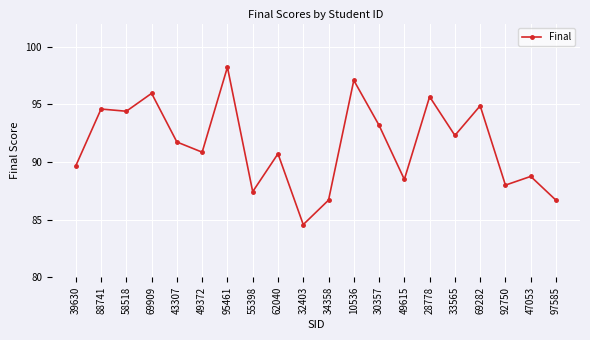

What is the value of the 18th point from the left?

88.0